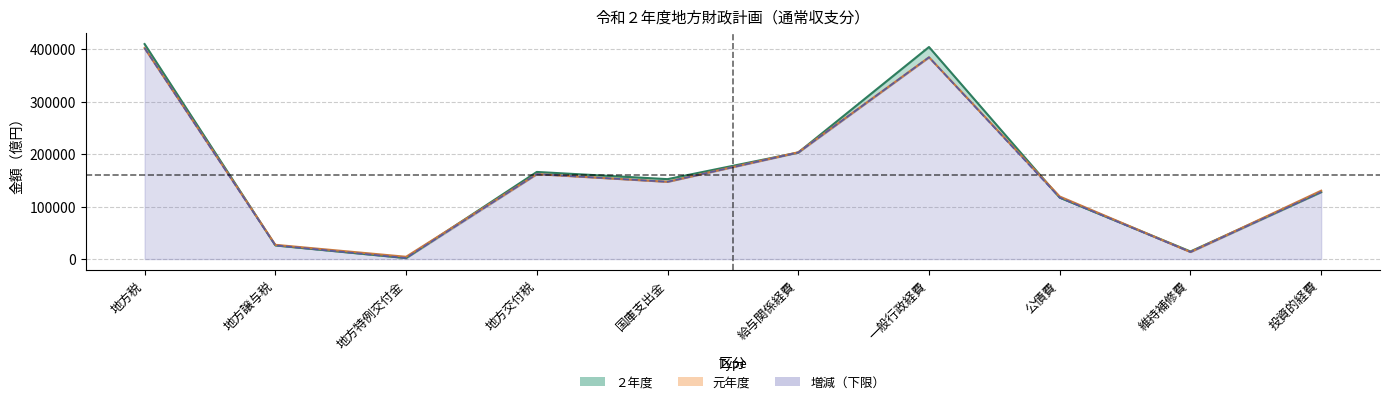

True or false: 元年度 has more than 2 points higher than both neighbors.

False